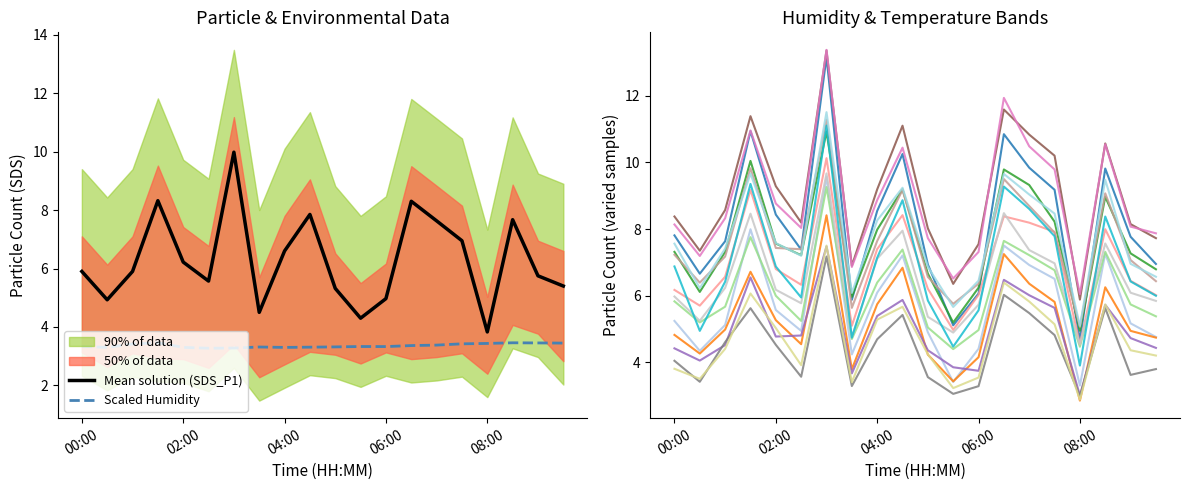

What is the label of the 19th point from the left?

09:00